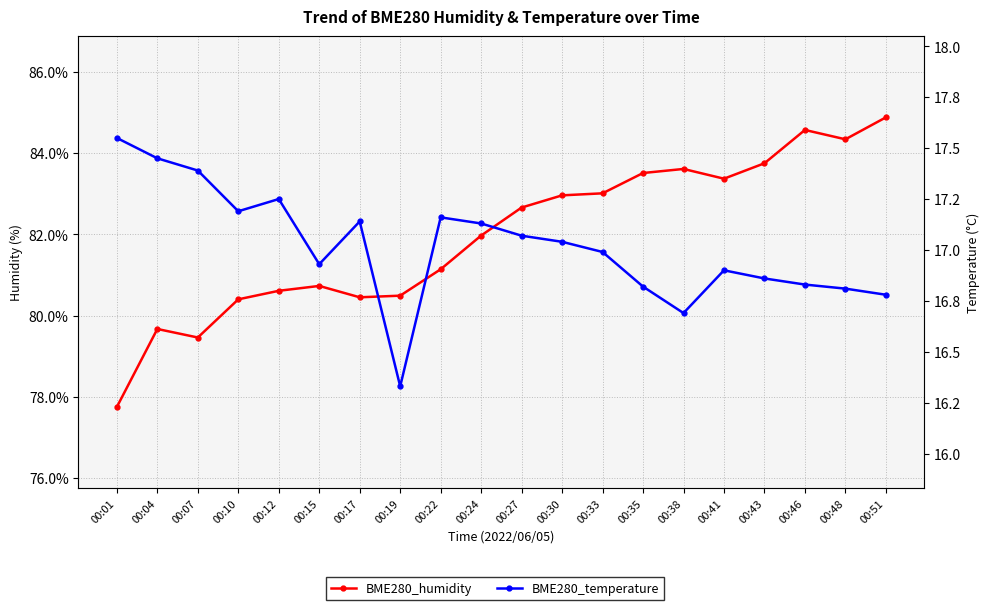

What is the difference between the second highest and minimum values in the BME280_temperature series?

1.1